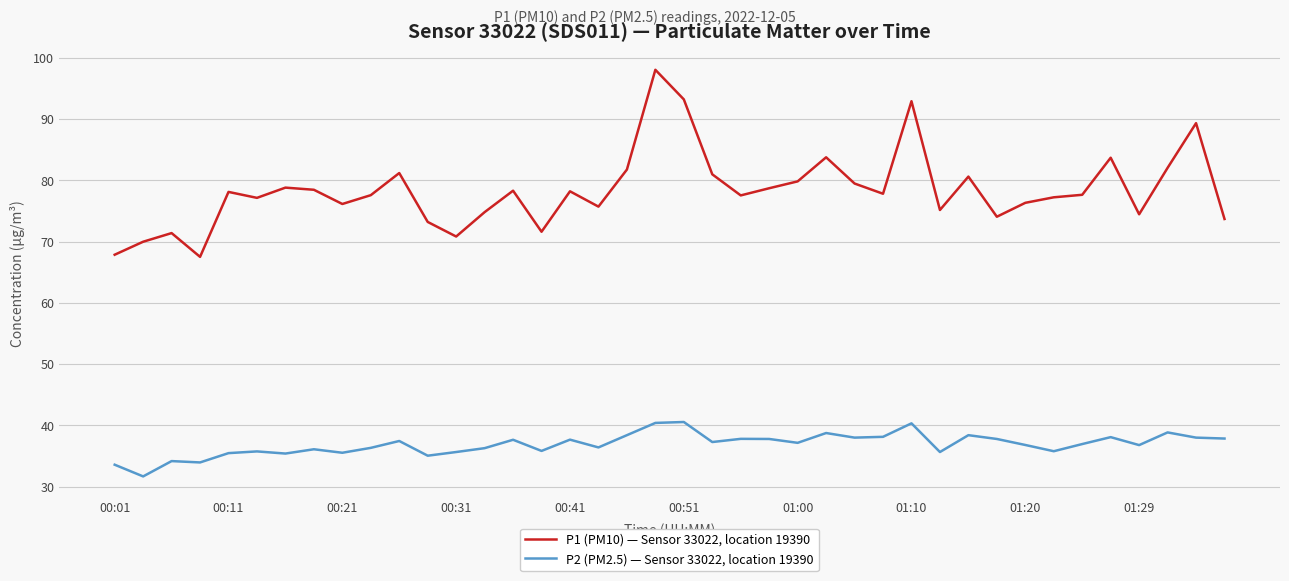

Which series has the largest total across all categories?

P1 (PM10) — Sensor 33022, location 19390